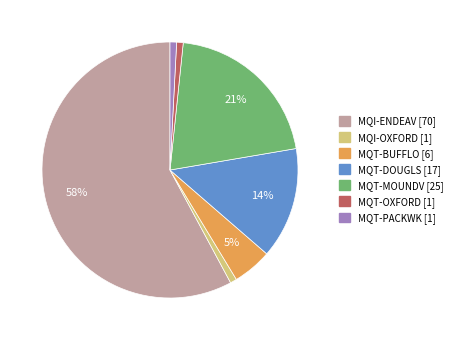

What percentage is the MQT-BUFFLO slice, to the nearest percent?

5%